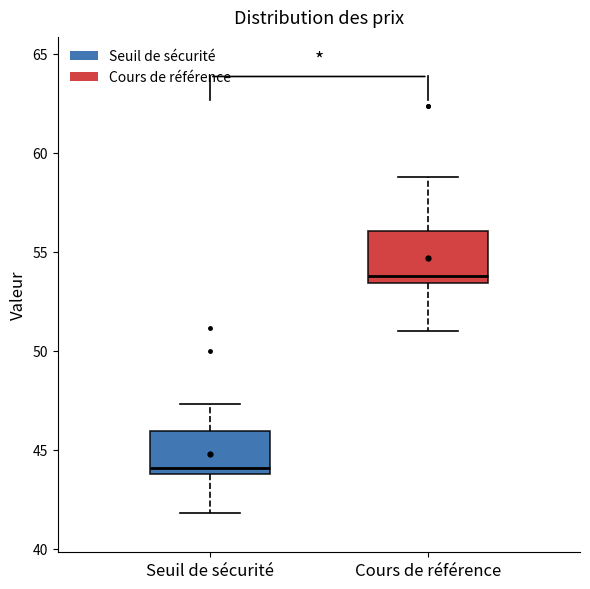

Which box's median line is the highest?

Cours de référence